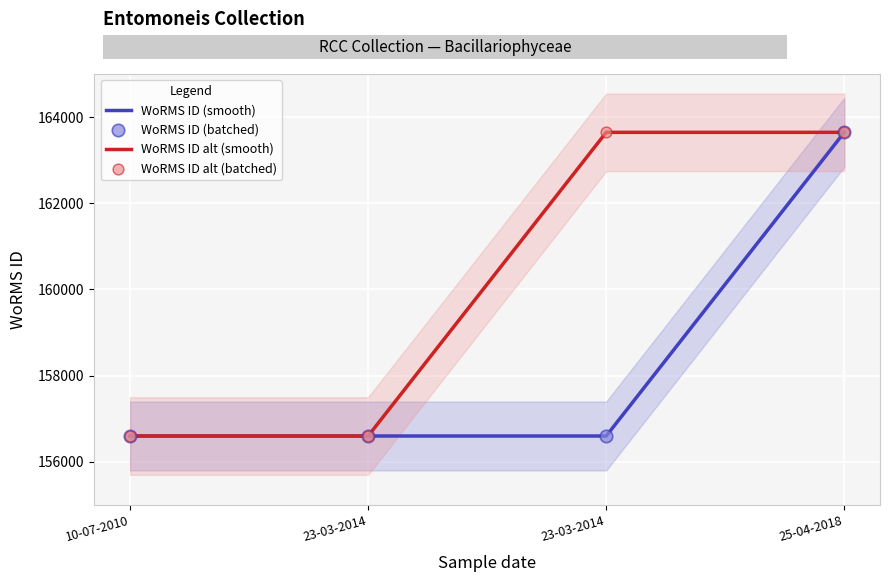

Which series contains the highest Y value?

WoRMS ID (smooth)